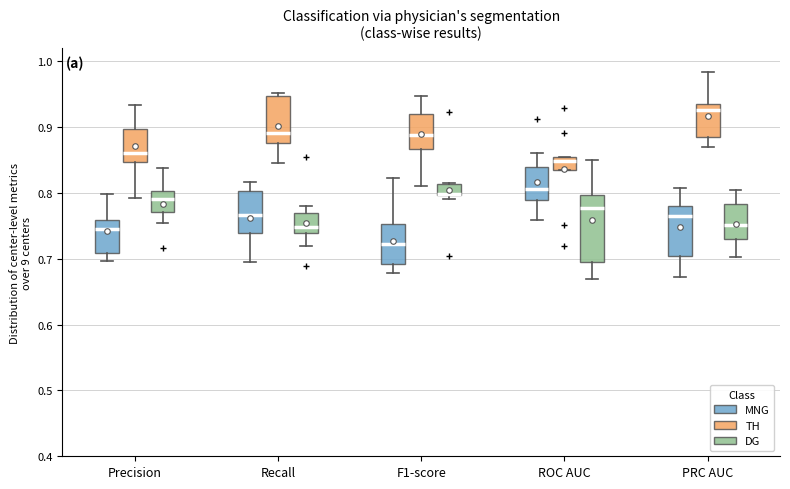

Comparing the boxes themselves (not the whiskers), which one is the tallest?

ROC AUC (DG)